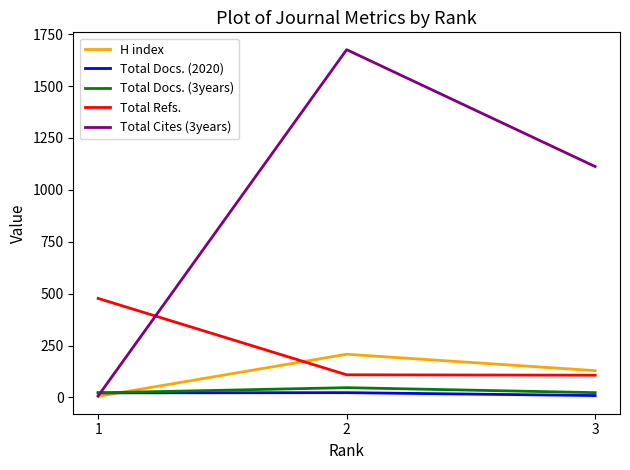

Rank the categories by H index value from highest to lowest.

2, 3, 1